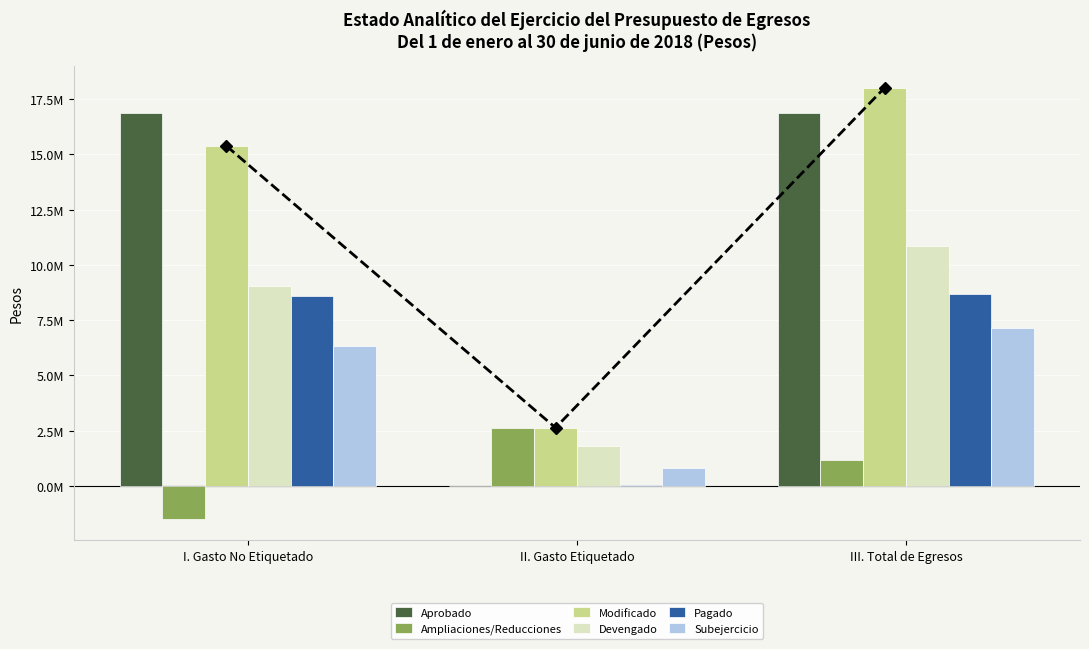

Reading left to right, list all the values displayed in this chart.

Aprobado: 16856222.5	0.0	16856222.5
Ampliaciones/Reducciones: -1476568.3	2634012.7	1157444.3
Modificado: 15379654.2	2634012.7	18013666.9
Devengado: 9045834.1	1819156.2	10864990.3
Pagado: 8605283.4	58054.1	8663337.4
Subejercicio: 6333820.1	814856.5	7148676.6